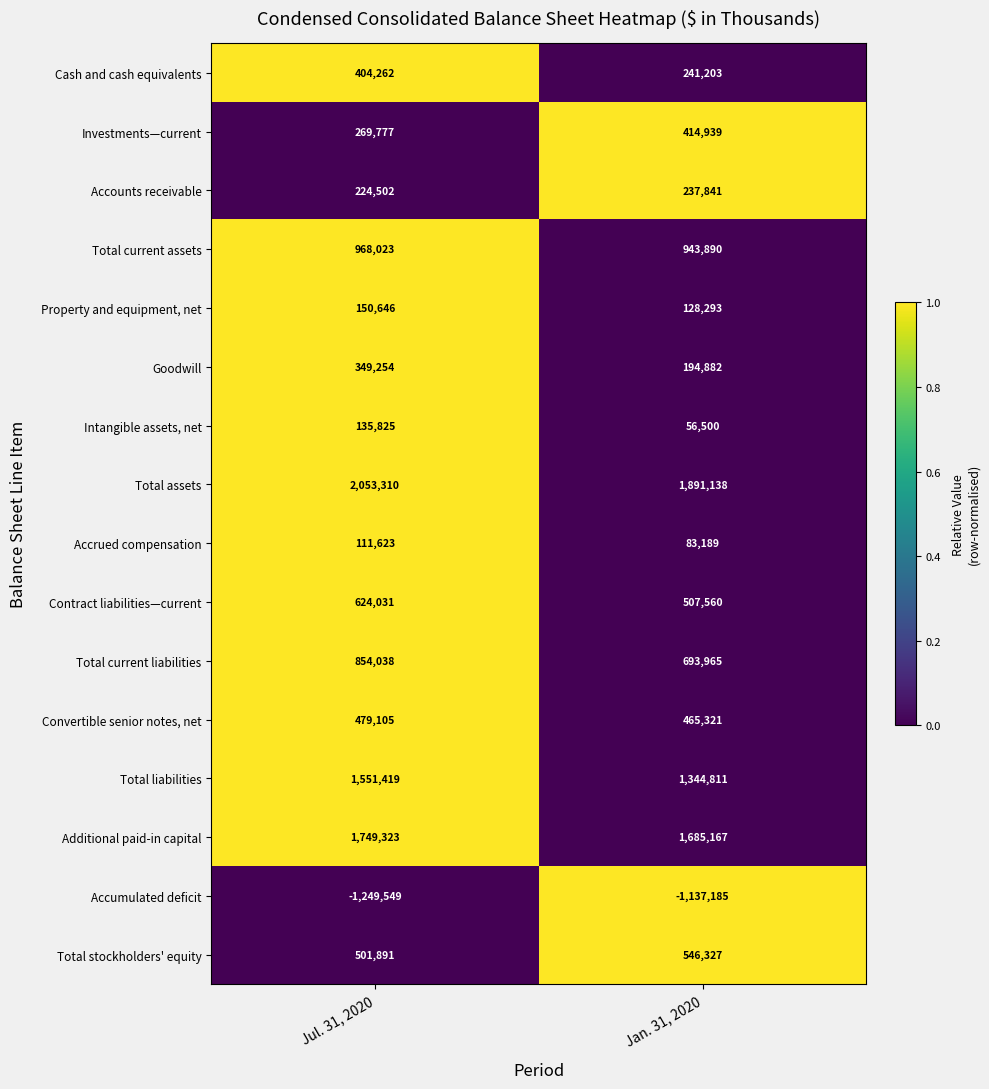

How many values in the Total liabilities series are below 1551419?

1